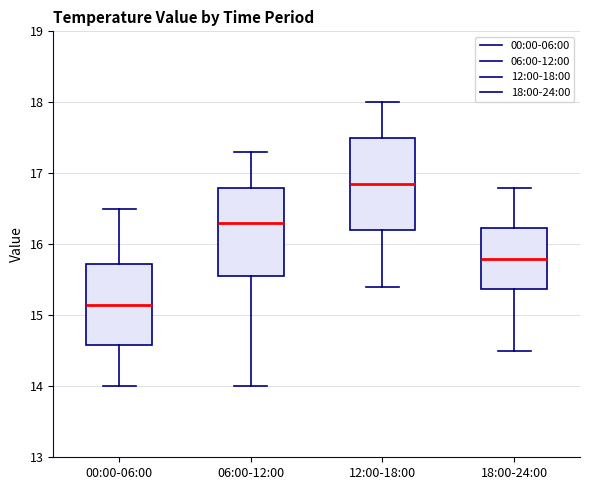

Where does the median line of the box for 12:00-18:00 sit on the y-axis? The values are not printed on the chart, so give them approximately, as read against the axis.

16.9